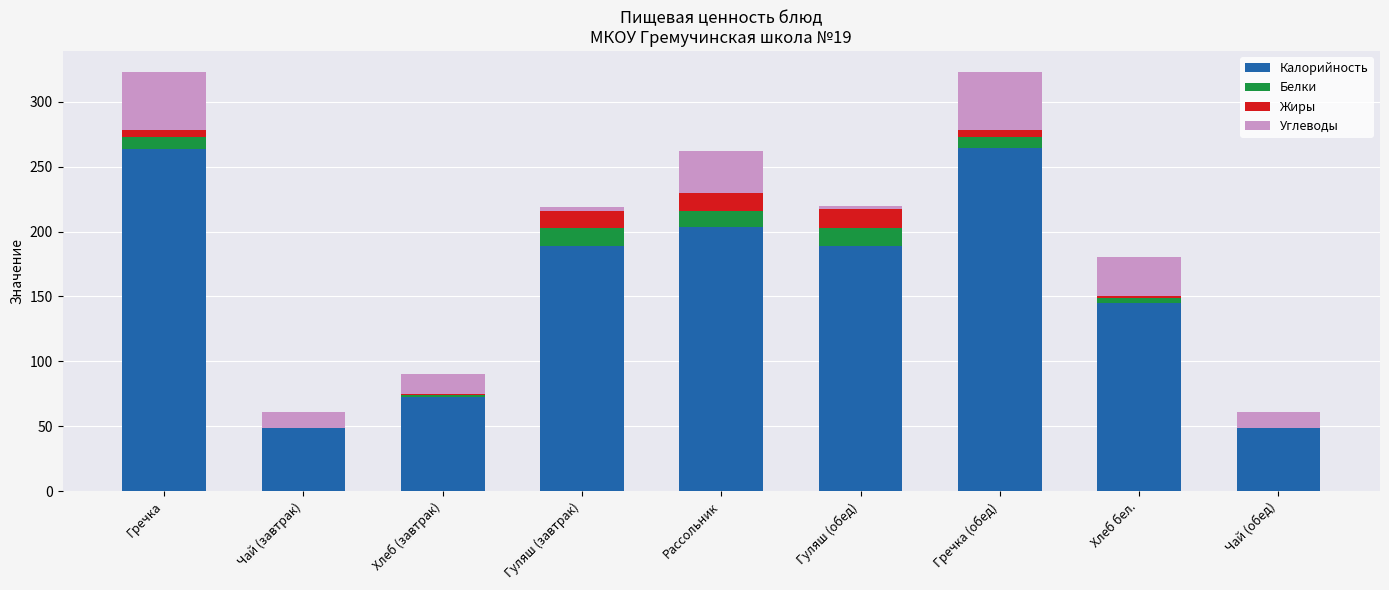

What is the sum of all Калорийность values?

1424.3